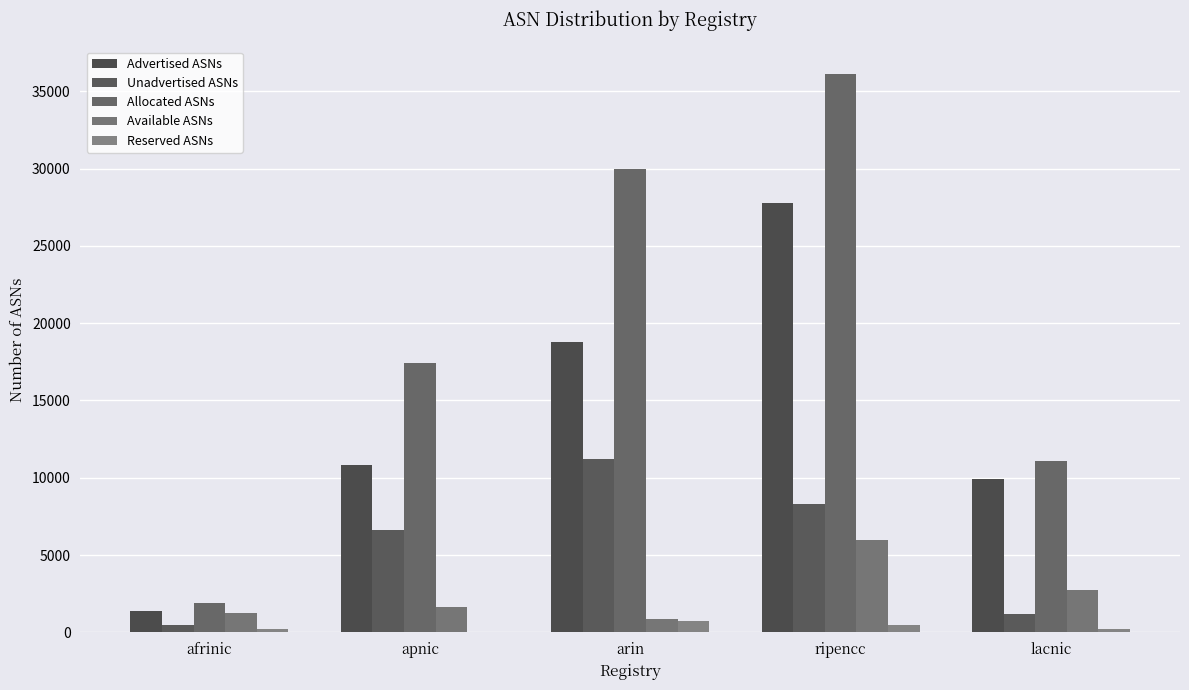

Which series has the largest range (max minus min)?

Allocated ASNs